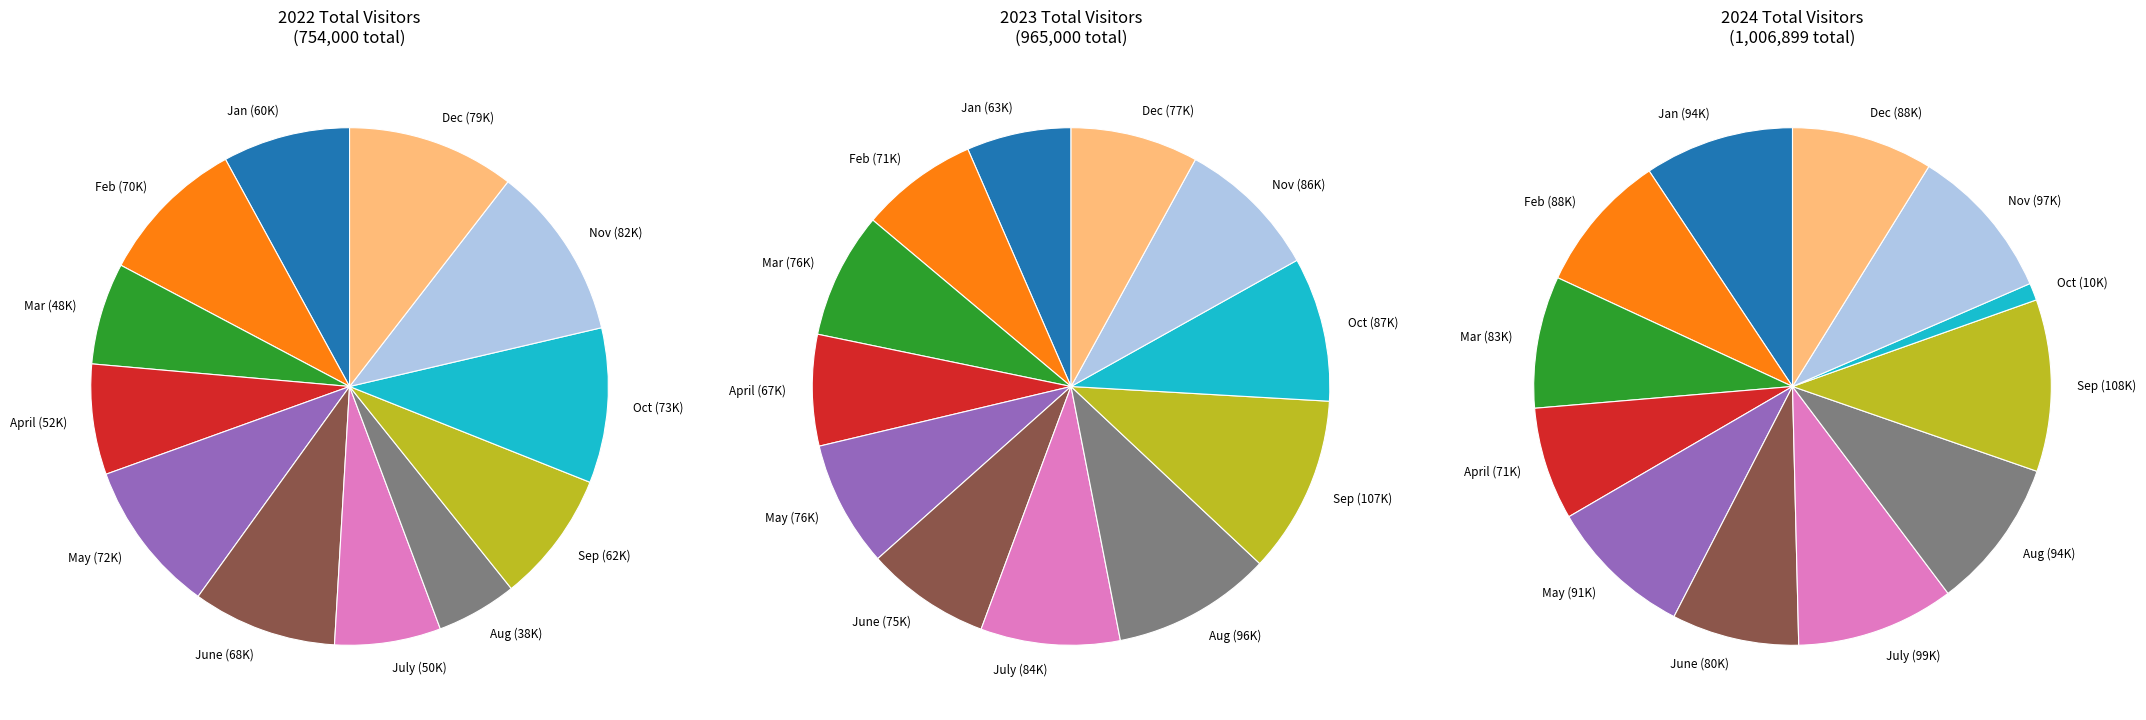

Which series has the largest range (max minus min)?

2024